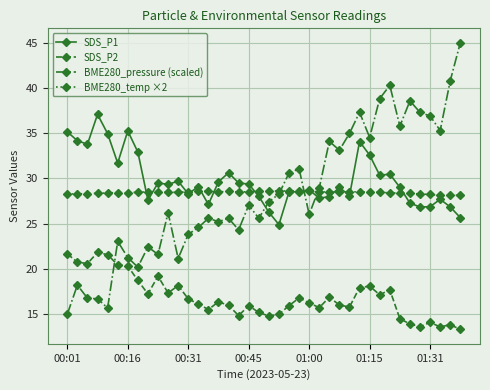

Rank the series by their maximum value, from highest to lowest.

BME280_pressure (scaled), SDS_P1, BME280_temp ×2, SDS_P2